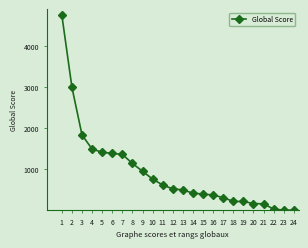

What is the difference between the values at 20 and 5?

1249